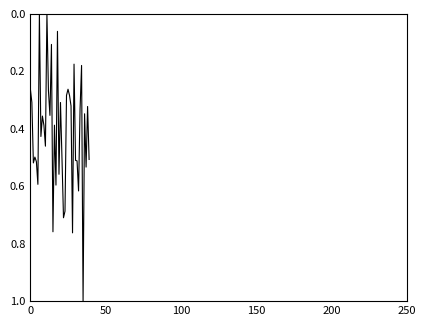

How many series are shown in this chart?

1